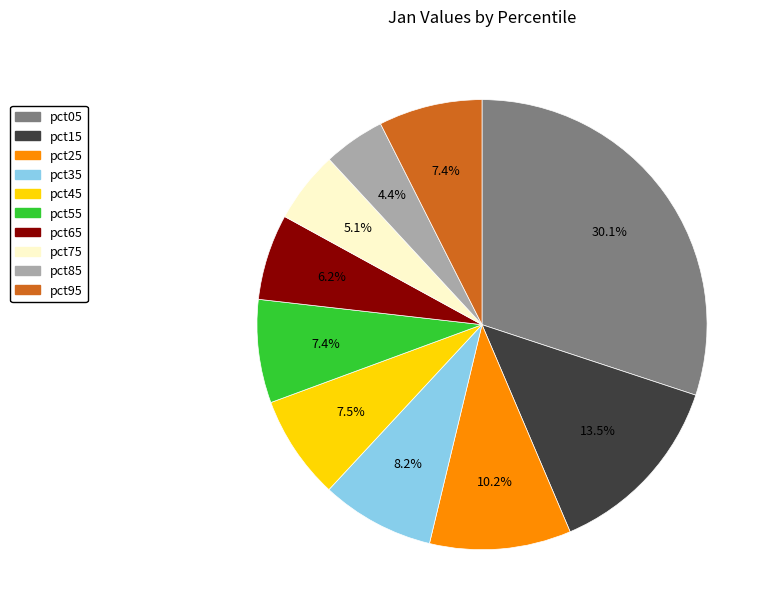

To the nearest percent, what portion does pct75 represent?

5%